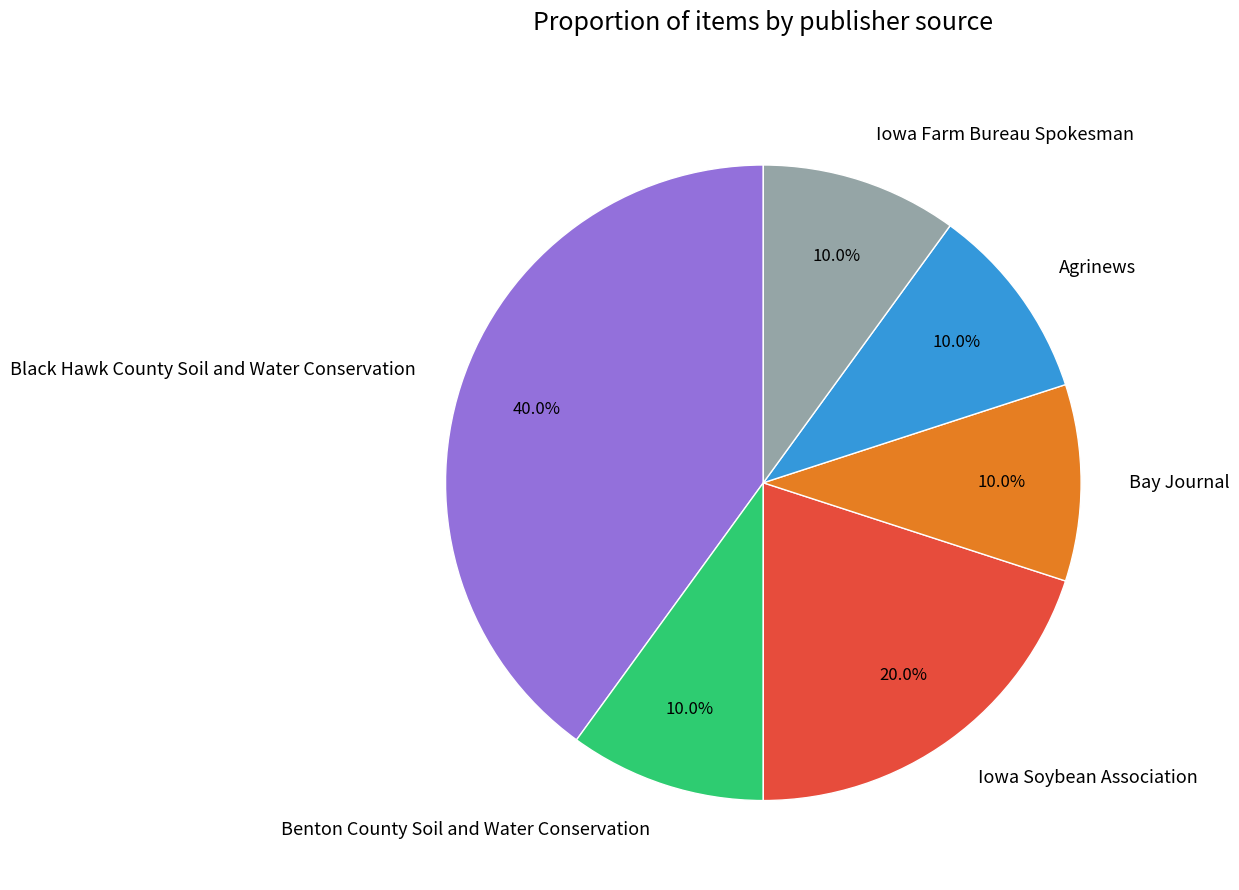

Is it true that Benton County Soil and Water Conservation is 10% of the pie?

True